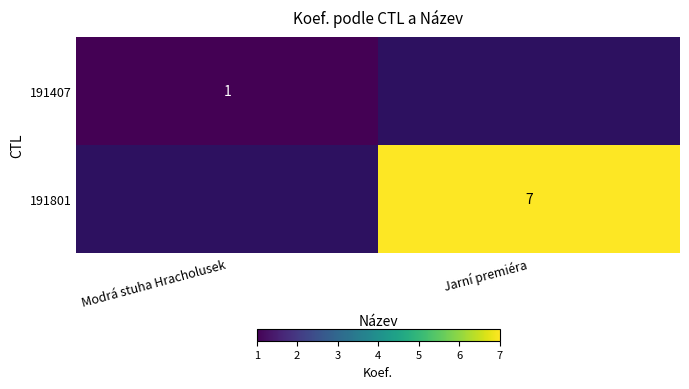

True or false: 191407 has a value of 2 at Modrá stuha Hracholusek.

False